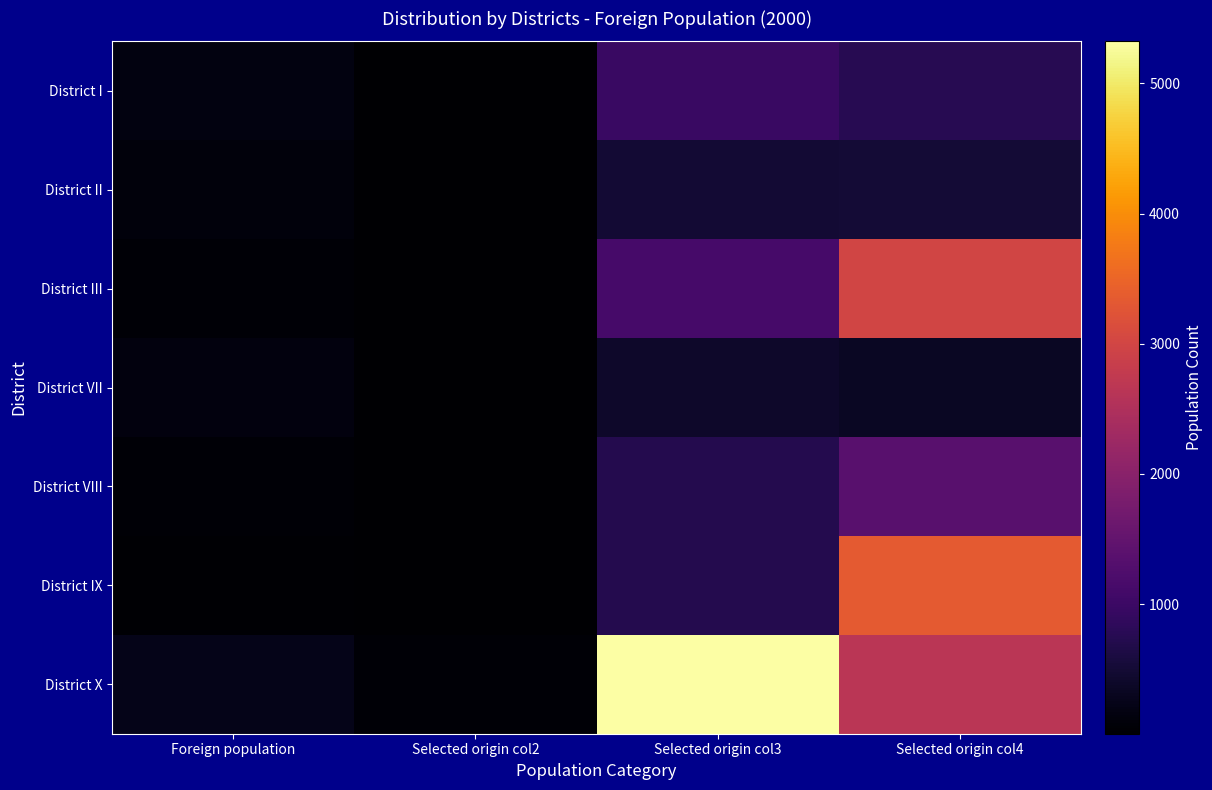

Reading right to left, transcribe all the data shown in this chart.

District I: Selected origin col4=769	Selected origin col3=968	Selected origin col2=12	Foreign population=156
District II: Selected origin col4=522	Selected origin col3=484	Selected origin col2=6	Foreign population=115
District III: Selected origin col4=2979	Selected origin col3=1129	Selected origin col2=14	Foreign population=47
District VII: Selected origin col4=355	Selected origin col3=403	Selected origin col2=5	Foreign population=141
District VIII: Selected origin col4=1364	Selected origin col3=726	Selected origin col2=9	Foreign population=66
District IX: Selected origin col4=3333	Selected origin col3=726	Selected origin col2=9	Foreign population=27
District X: Selected origin col4=2651	Selected origin col3=5323	Selected origin col2=66	Foreign population=249